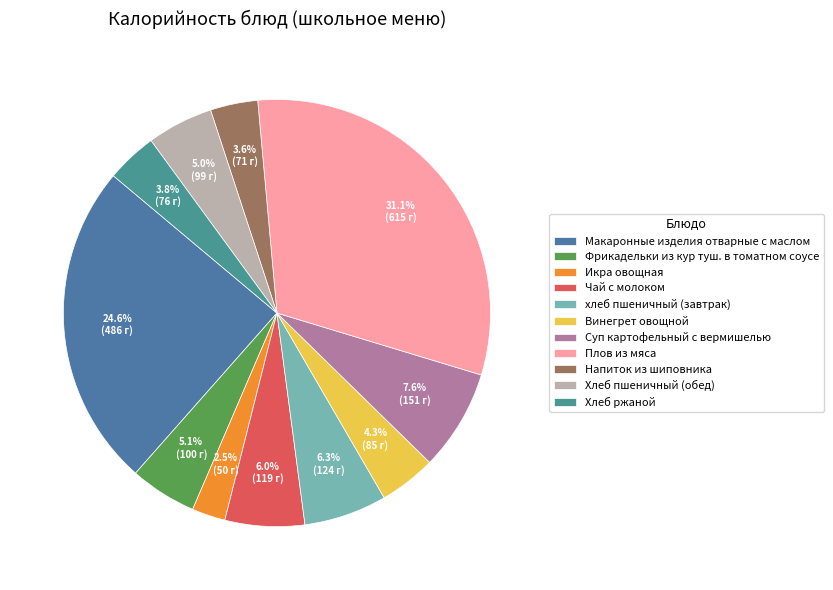

Rank the categories by value from highest to lowest.

Плов из мяса, Макаронные изделия отварные с маслом, Суп картофельный с вермишелью, хлеб пшеничный (завтрак), Чай с молоком, Фрикадельки из кур туш. в томатном соусе, Хлеб пшеничный (обед), Винегрет овощной, Хлеб ржаной, Напиток из шиповника, Икра овощная